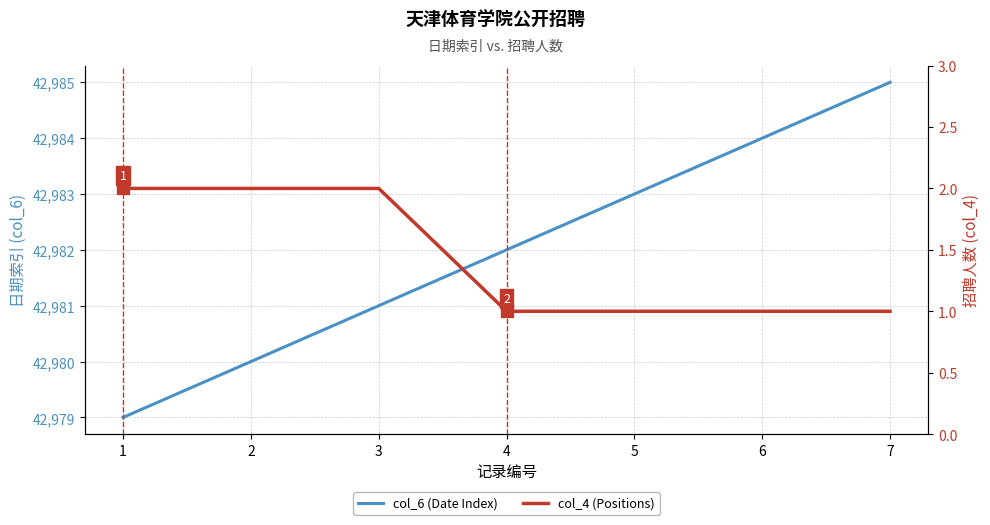

Reading left to right, transcribe all the data shown in this chart.

col_6 (Date Index): 1=42979	2=42980	3=42981	4=42982	5=42983	6=42984	7=42985
col_4 (Positions): 1=2	2=2	3=2	4=1	5=1	6=1	7=1